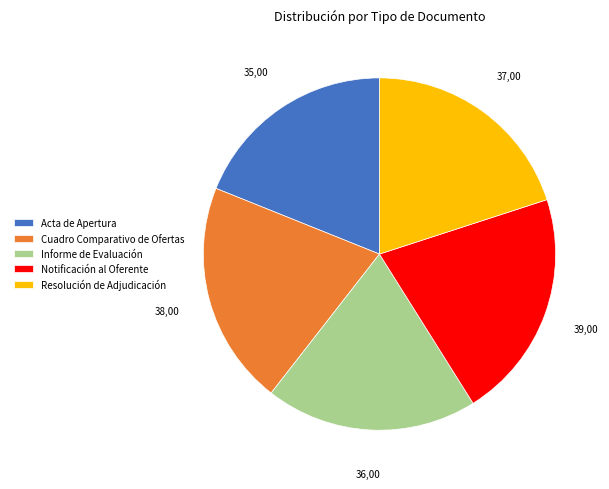

Rank the categories by value from highest to lowest.

Notificación al Oferente, Cuadro Comparativo de Ofertas, Resolución de Adjudicación, Informe de Evaluación, Acta de Apertura